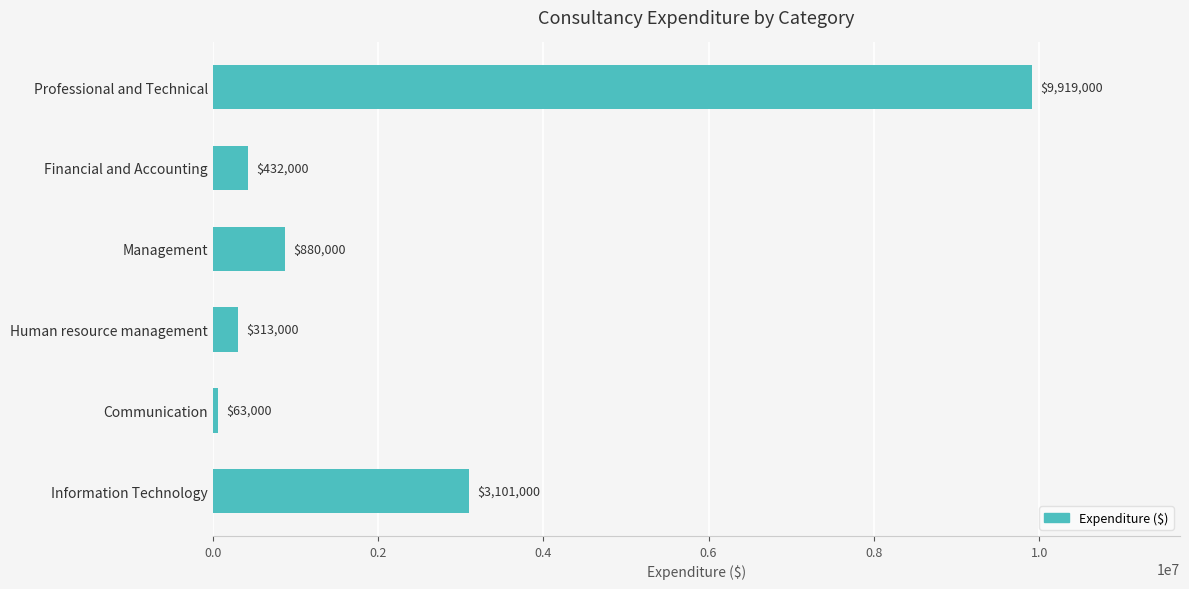

Between Management and Financial and Accounting, which is larger?

Management